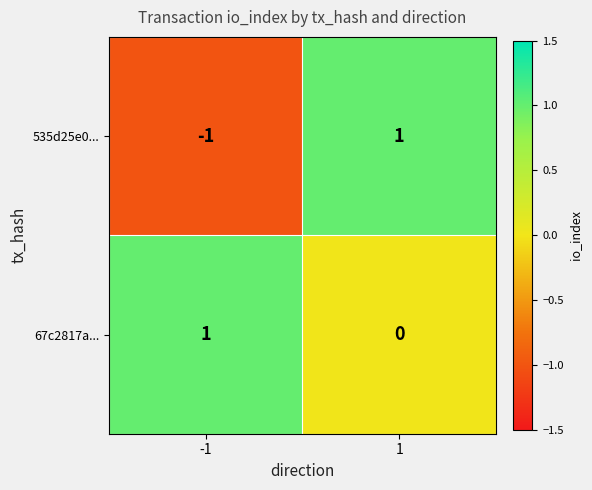

Which series has the largest total across all categories?

67c2817a...